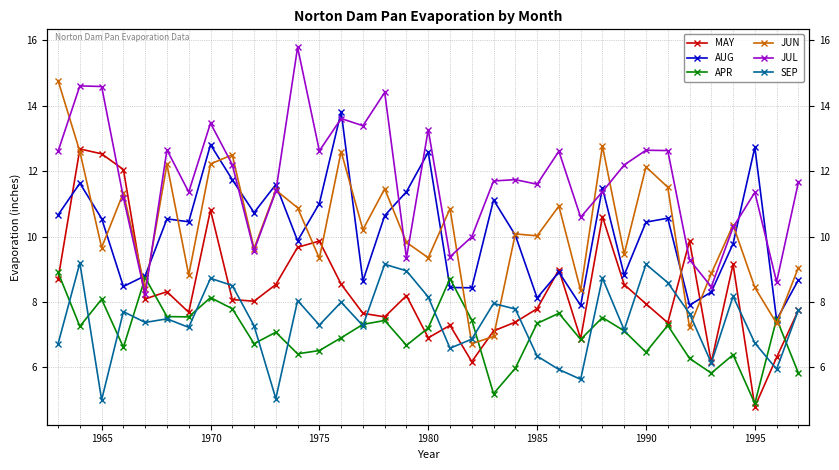

How many intersections are there between APR and JUL?

2